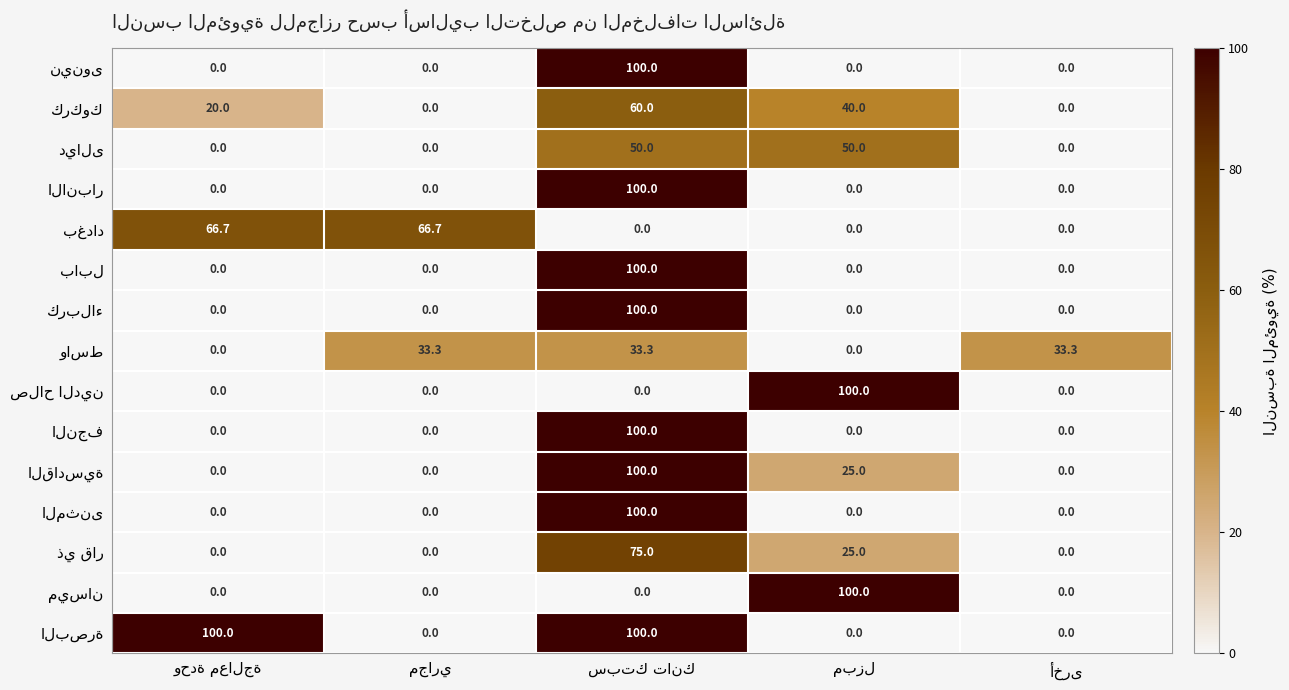

What is the greatest value displayed?

100.0